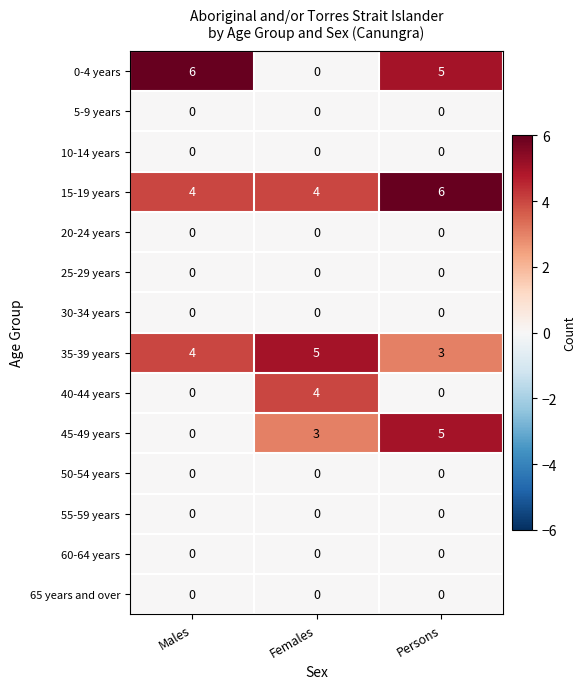

What is the sum of all 15-19 years values?

14